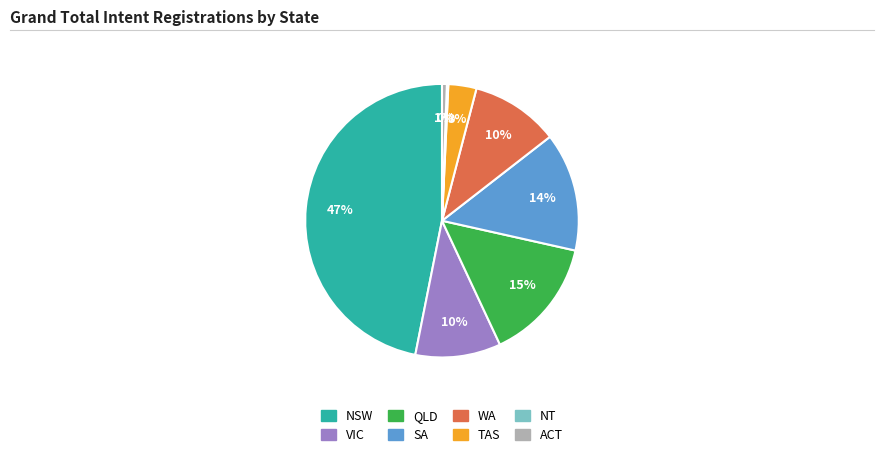

What percentage is the QLD slice, to the nearest percent?

15%